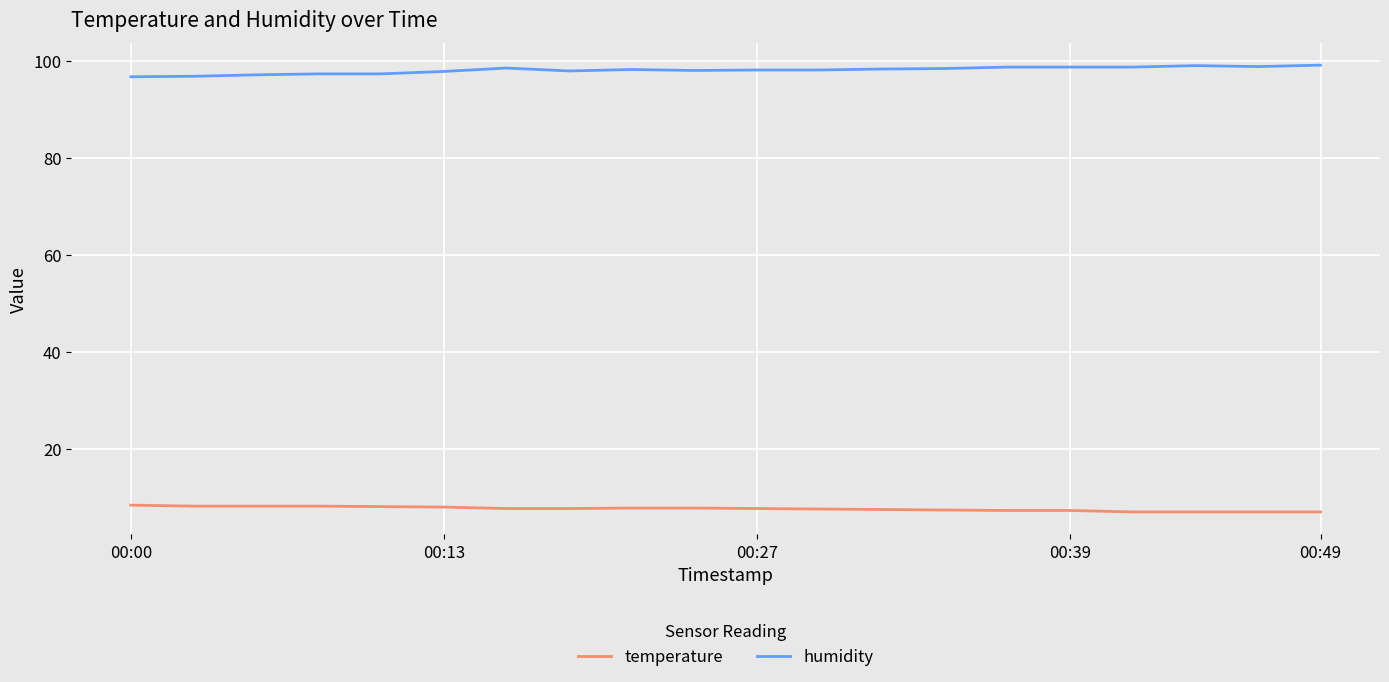

What is the highest value of the temperature series?

8.4